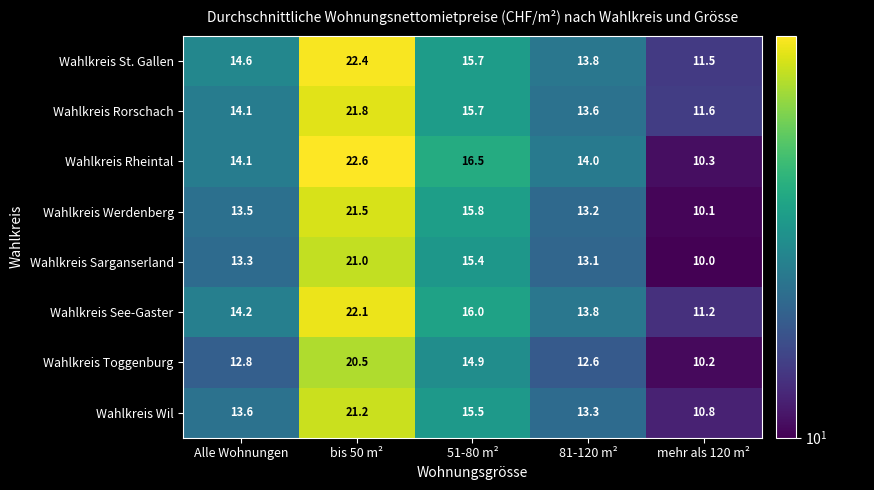

Which series has the largest range (max minus min)?

Wahlkreis Rheintal